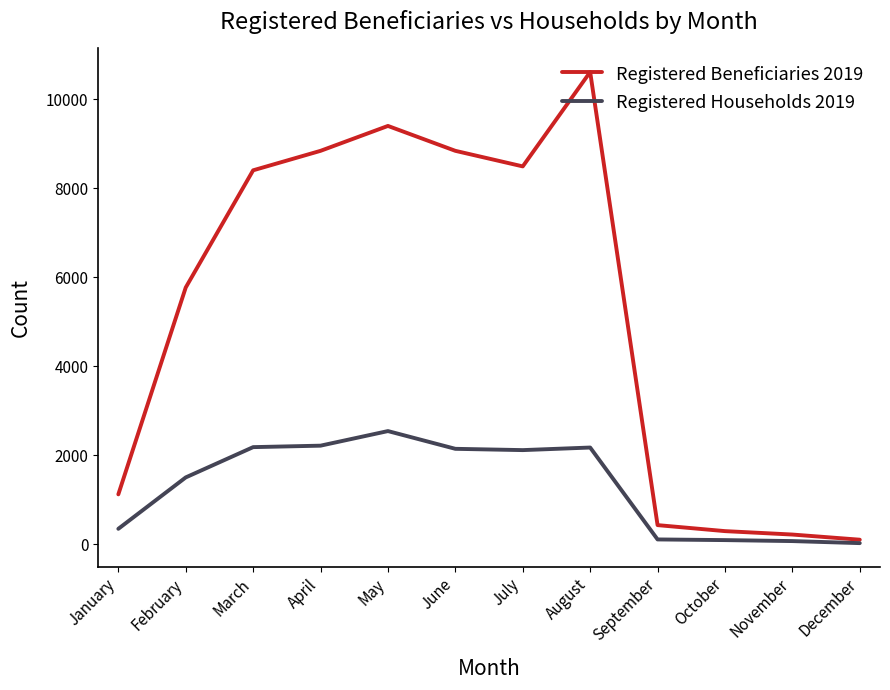

What is the maximum value shown in the chart?

10618